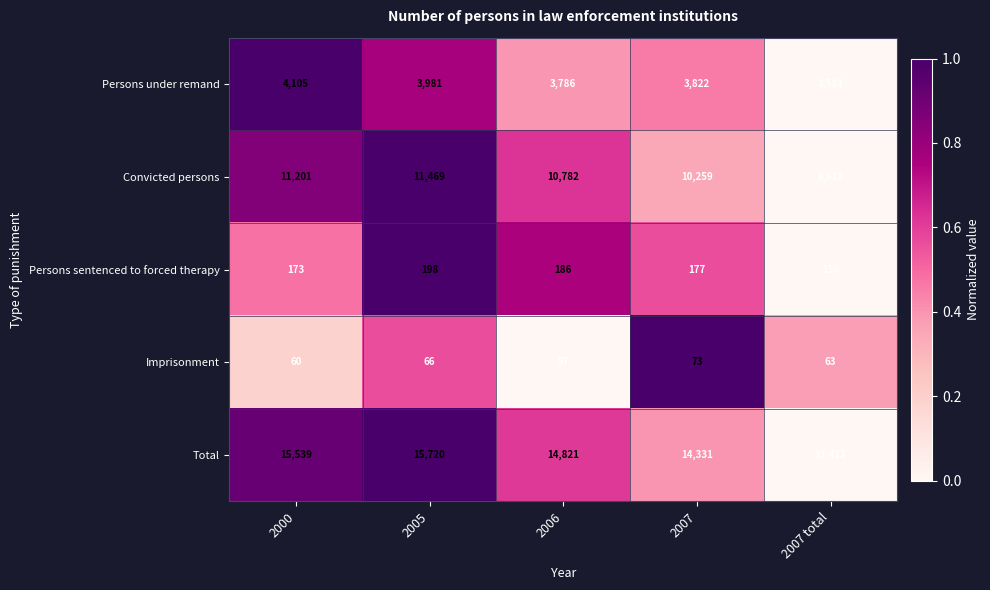

List the series in order of their peak value, highest first.

Total, Convicted persons, Persons under remand, Persons sentenced to forced therapy, Imprisonment